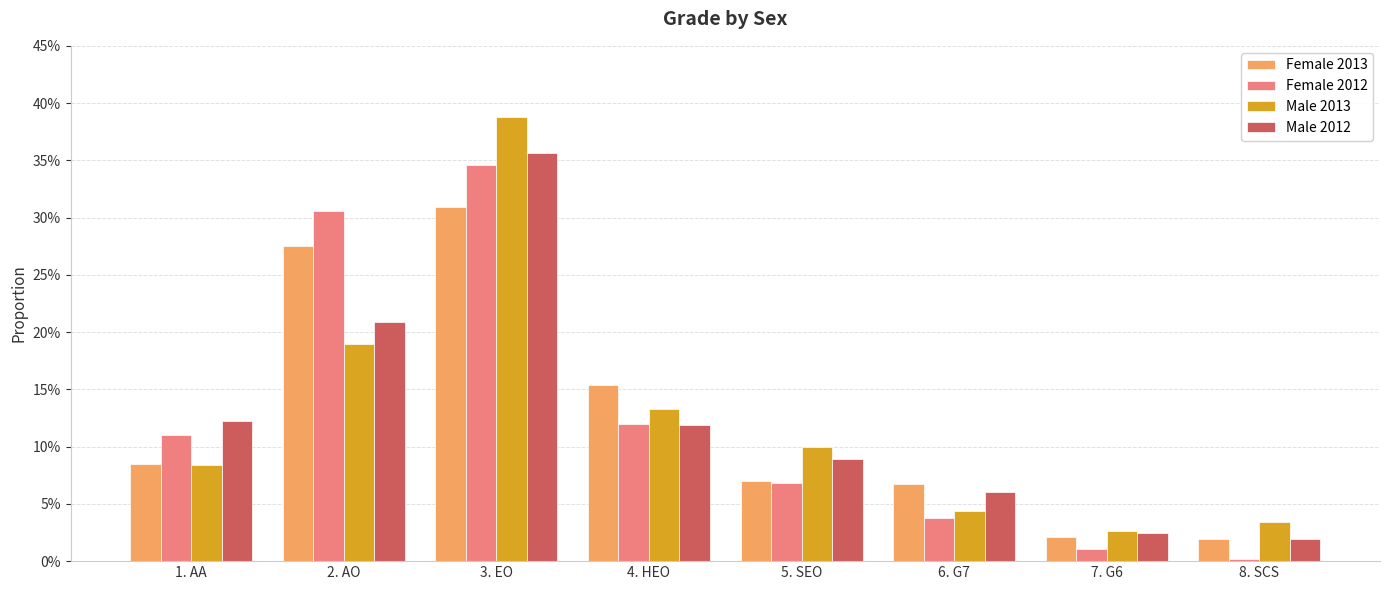

Between 2. AO and 8. SCS, which is larger?

2. AO